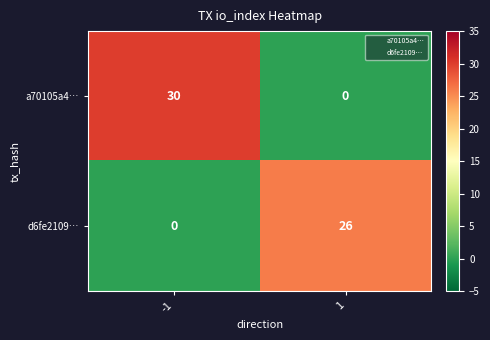

Read the a70105a4… value at -1.

30